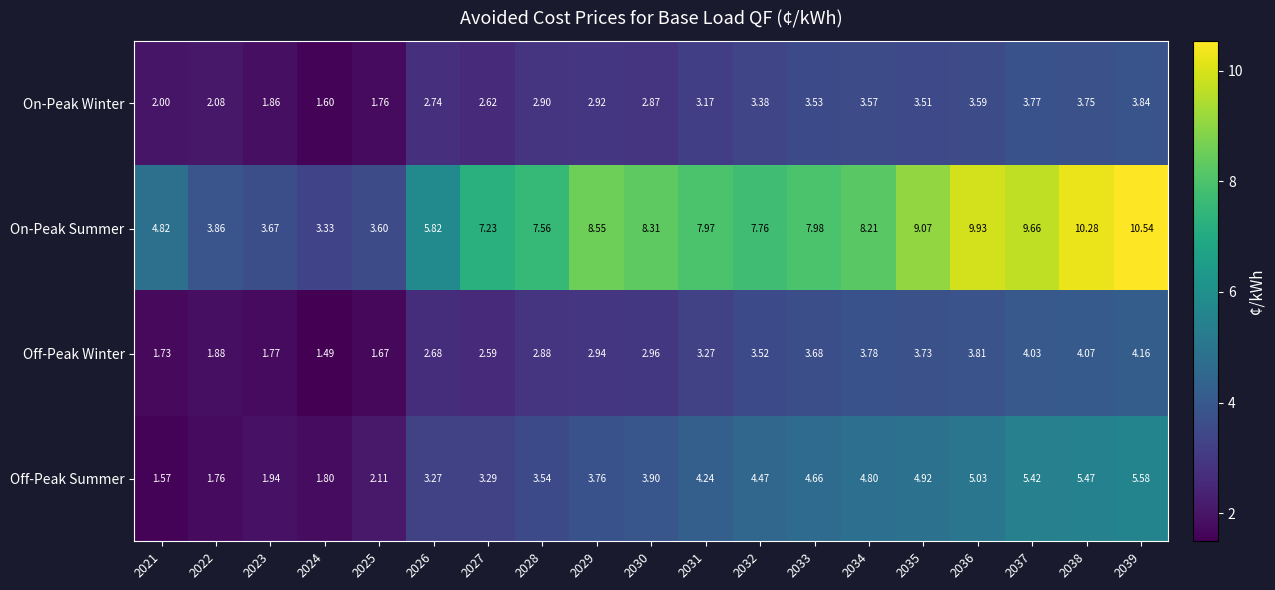

Which series has the widest spread of values?

On-Peak Summer